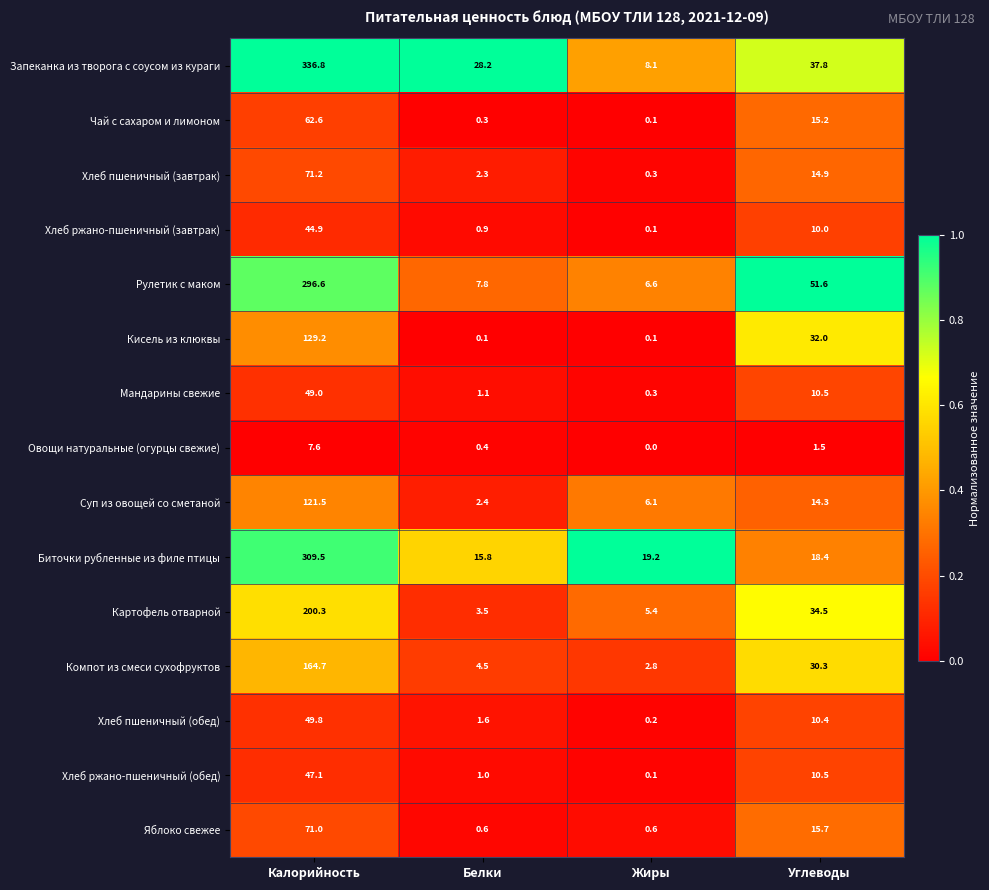

Is the value of Овощи натуральные (огурцы свежие) at Калорийность greater than the value of Чай с сахаром и лимоном at Калорийность?

No